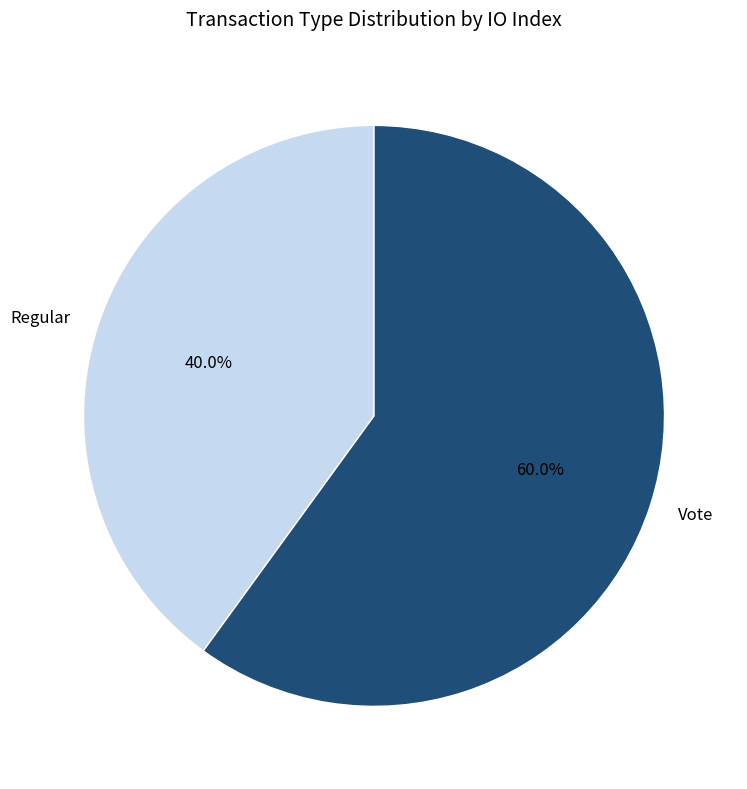

Do Regular and Vote together represent more than half of the pie?

Yes